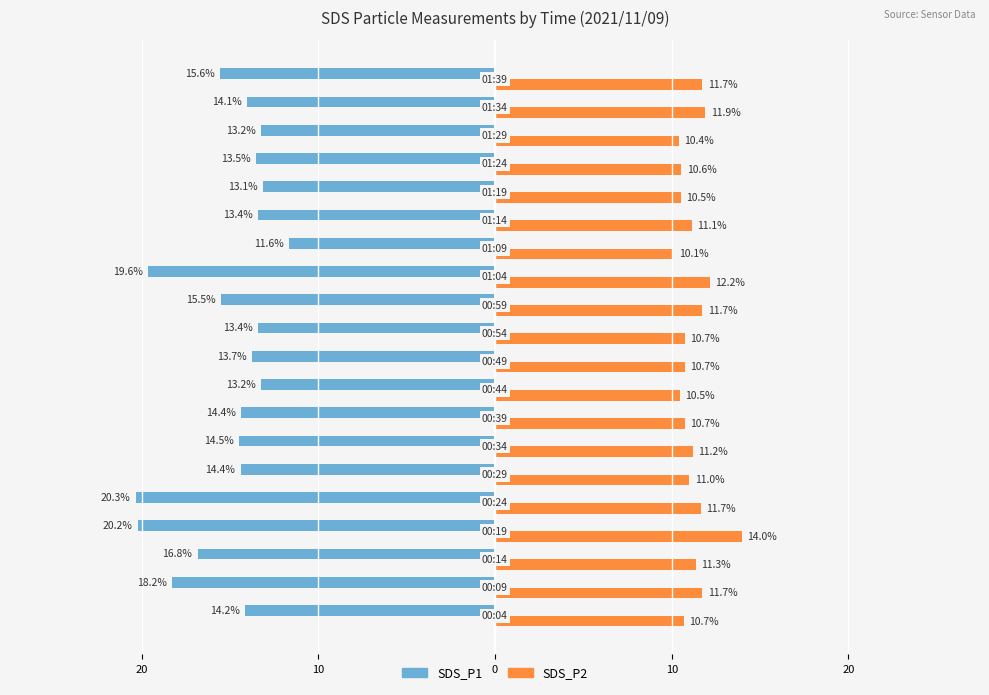

What are all the series names shown in the legend?

SDS_P1, SDS_P2